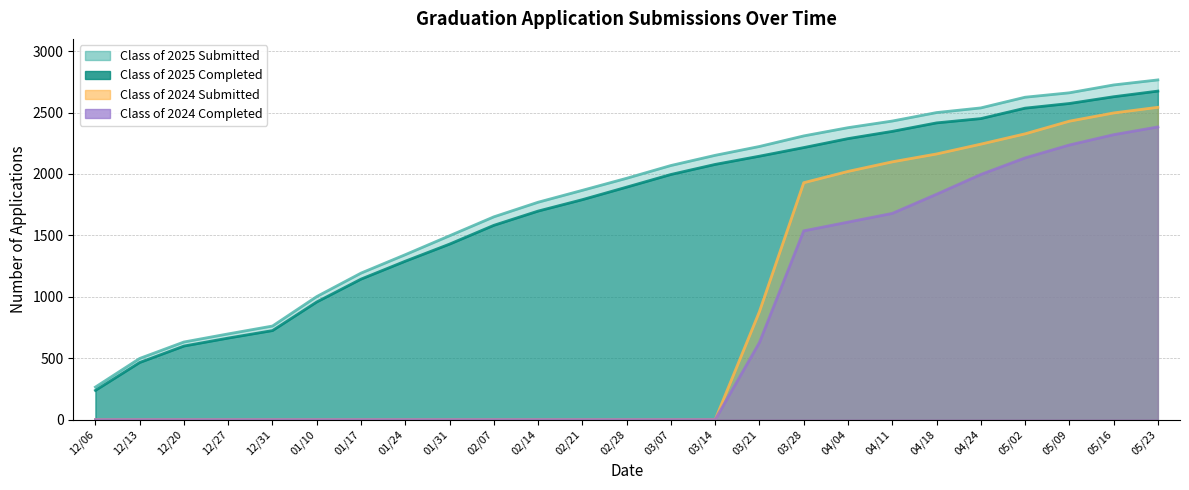

At which category is the sum across all series the highest?

05/23